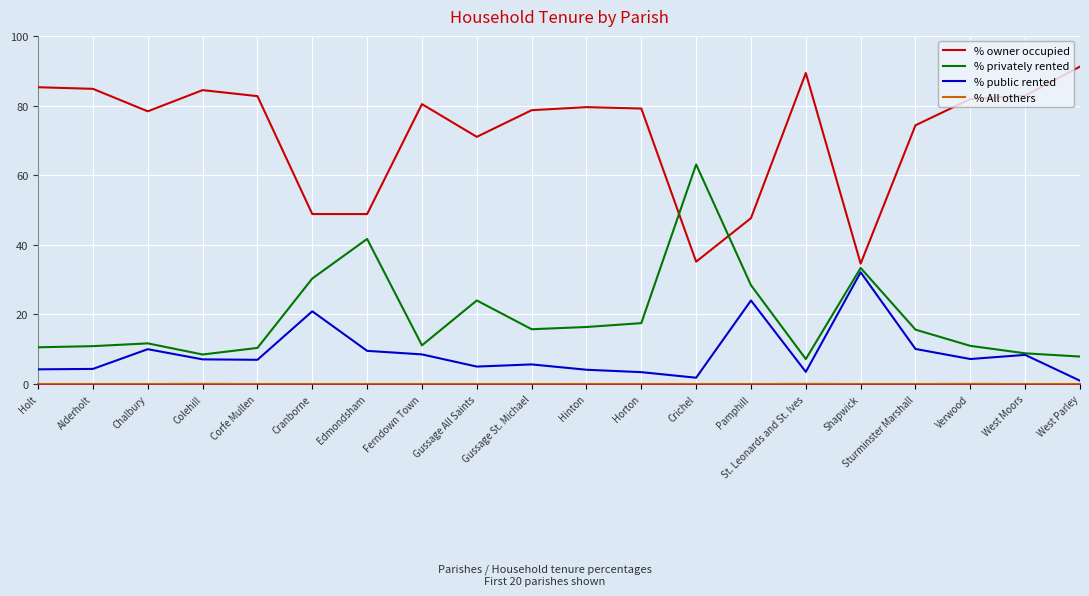

True or false: % owner occupied and % public rented intersect in this chart.

False